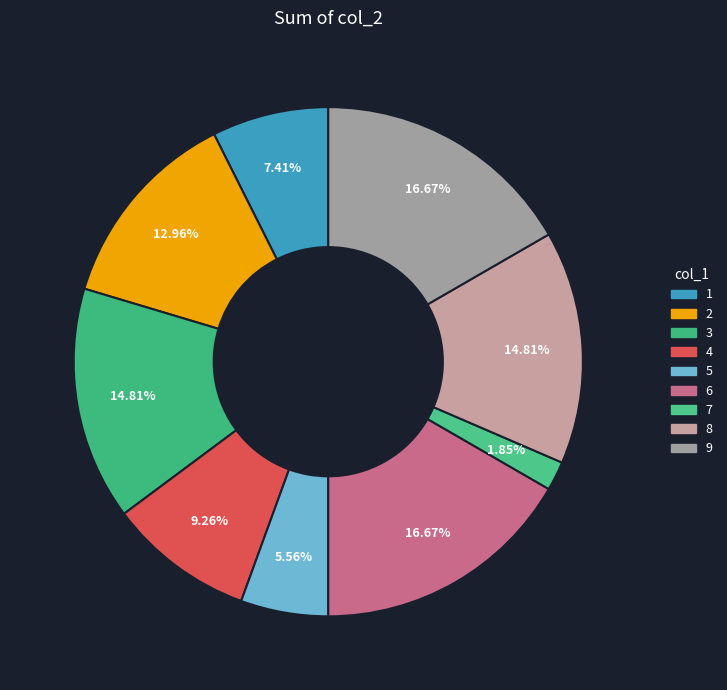

Does 4 represent more than half of the total?

No